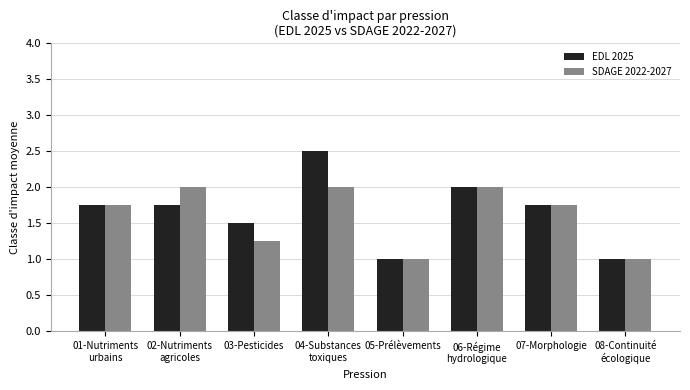

What is the label of the 7th bar from the right?

02-Nutriments
agricoles